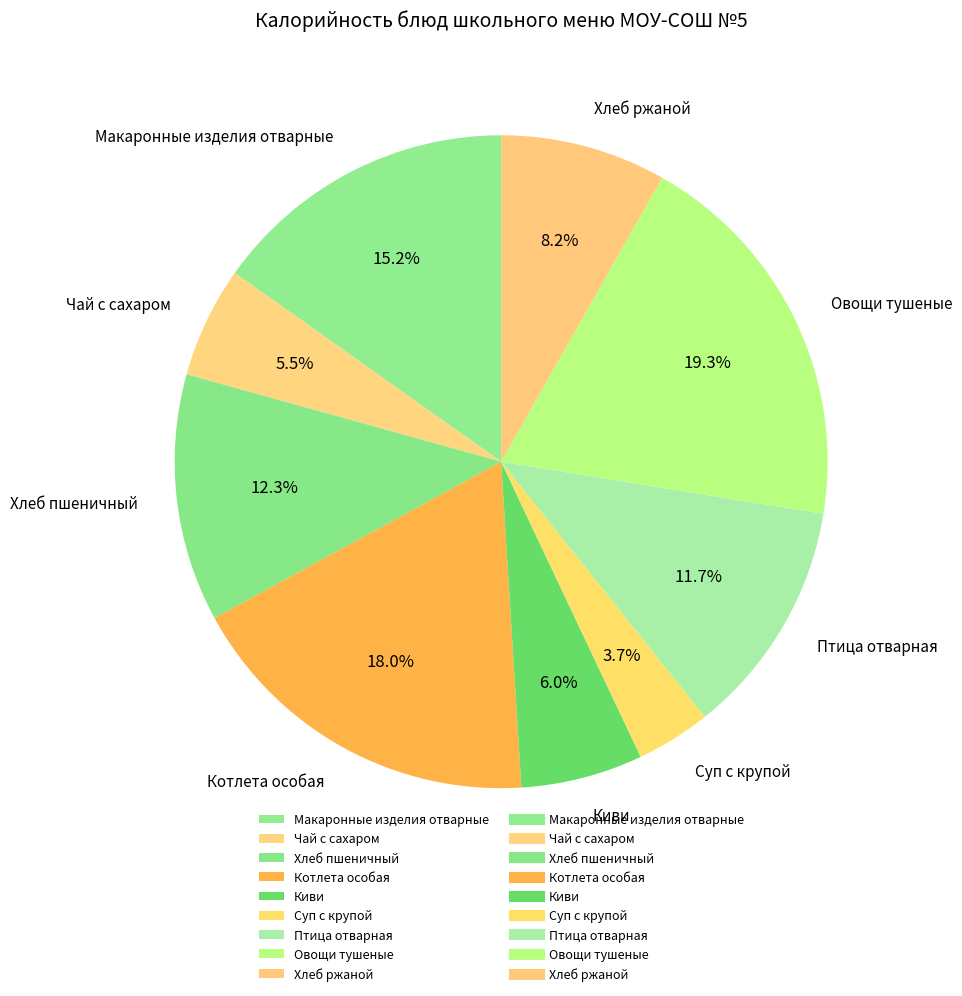

What percentage is NOT represented by Киви?

94.0%